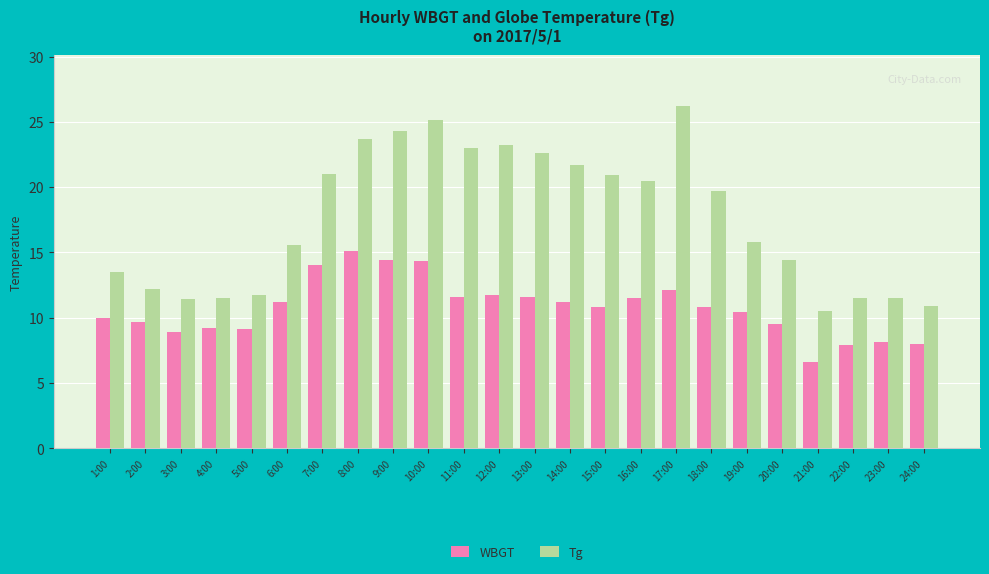

Is the value of Tg at 11:00 greater than the value of WBGT at 4:00?

Yes